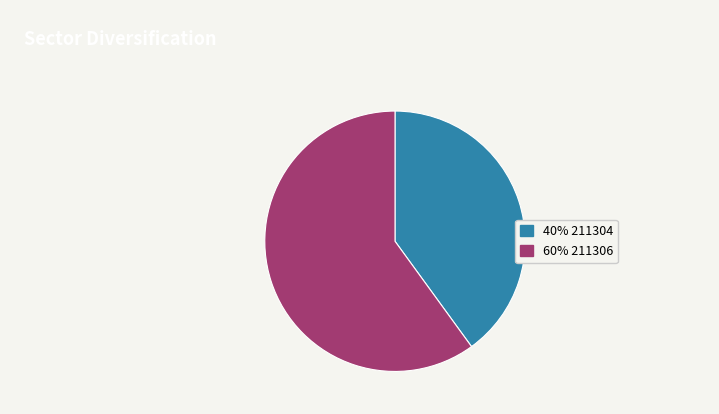

Is there any slice that represents more than half of the pie?

Yes